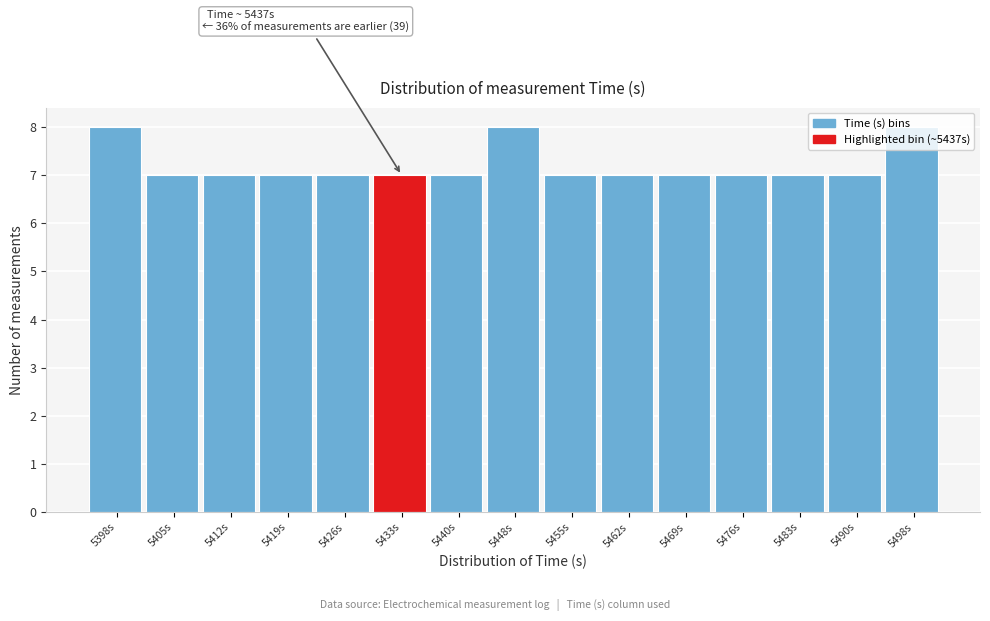

What is the label of the 3rd bar from the right?

5483s